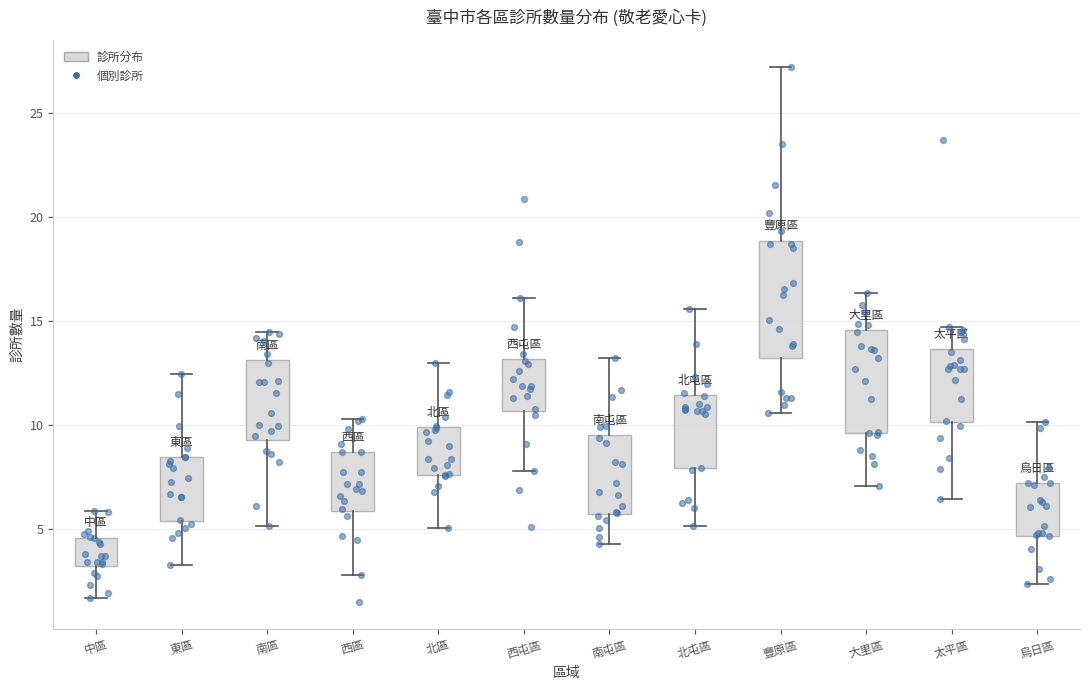

Which box has the highest median line?

豐原區